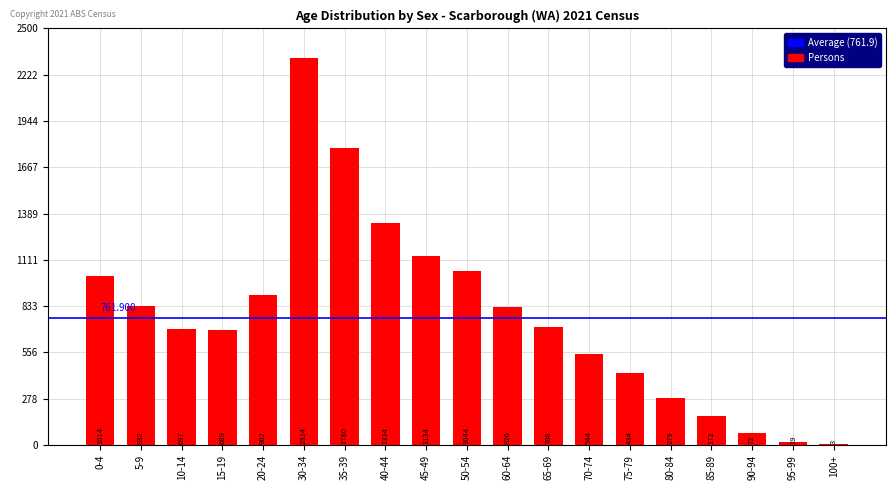

How many data points does each series have?

19